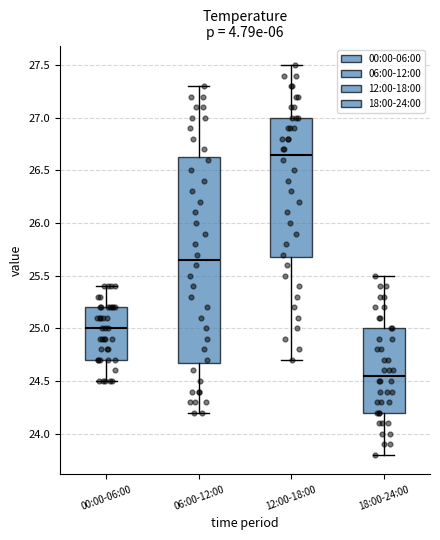

Reading left to right, read every box against the y-axis: the position of its median line, the range the box covers, and the ends of its whiskers. The values are not printed on the chart, so give them approximately, as read against the axis.

00:00-06:00: median 25.00, box 24.70 to 25.20, whiskers 24.50 to 25.40
06:00-12:00: median 25.65, box 24.70 to 26.65, whiskers 24.20 to 27.30
12:00-18:00: median 26.65, box 25.70 to 27.00, whiskers 24.70 to 27.50
18:00-24:00: median 24.55, box 24.20 to 25.00, whiskers 23.80 to 25.50